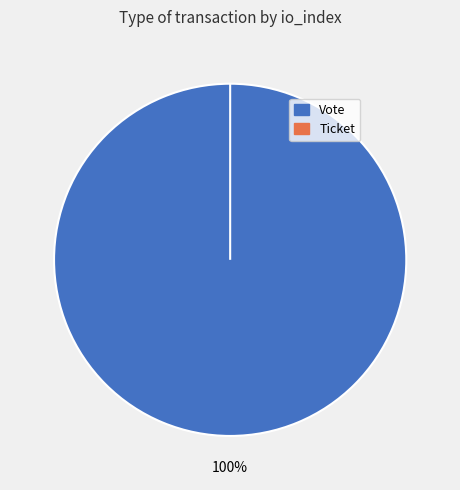

Do Vote and Ticket together represent more than half of the pie?

Yes